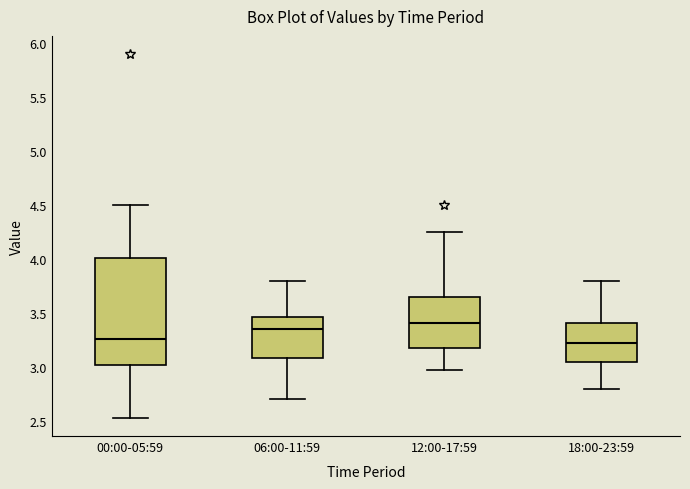

Where does the lower whisker of the box for 00:00-05:59 end on the y-axis? The values are not printed on the chart, so give them approximately, as read against the axis.

2.55